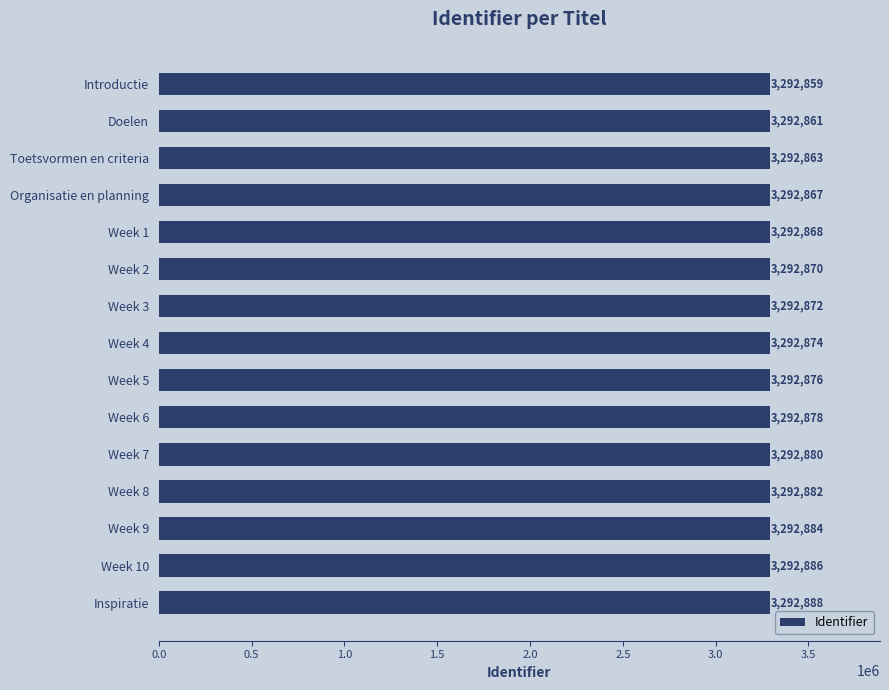

How many categories are shown in the chart?

15